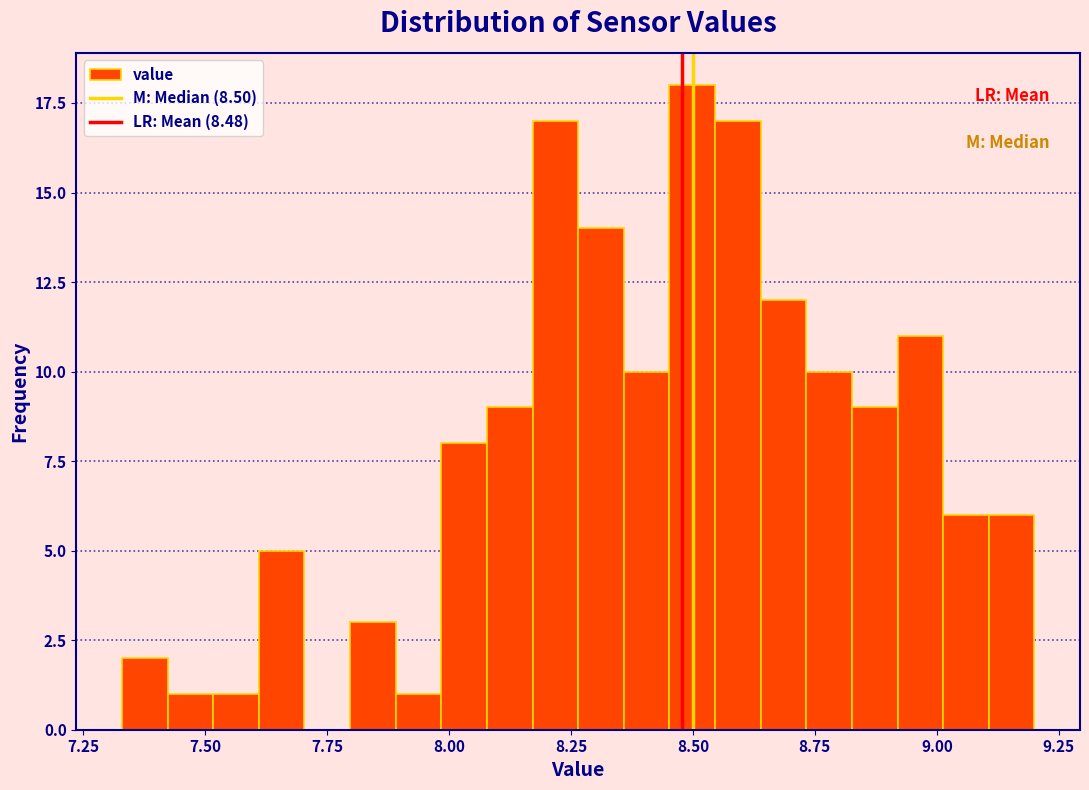

Read against the x-axis, roughly where is the centre of the tallest bar?

8.50